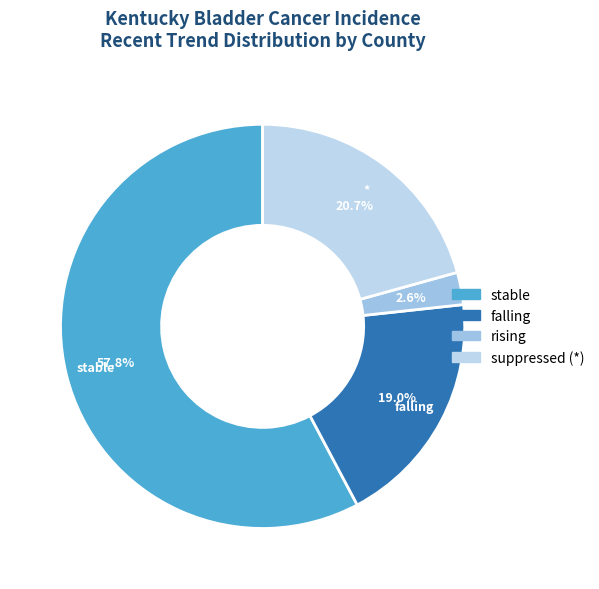

Which category has the smallest portion of the pie?

rising